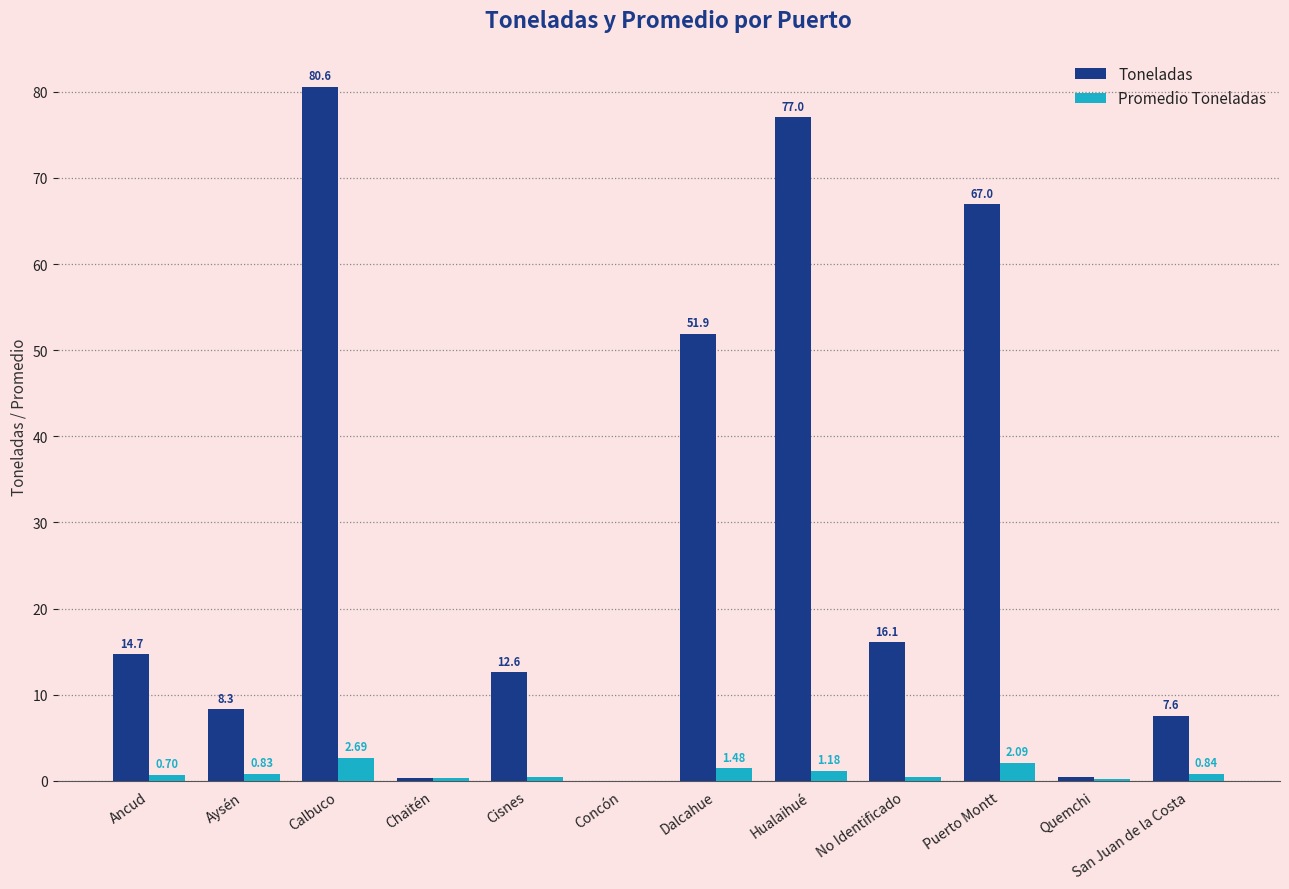

Are the bars horizontal?

No